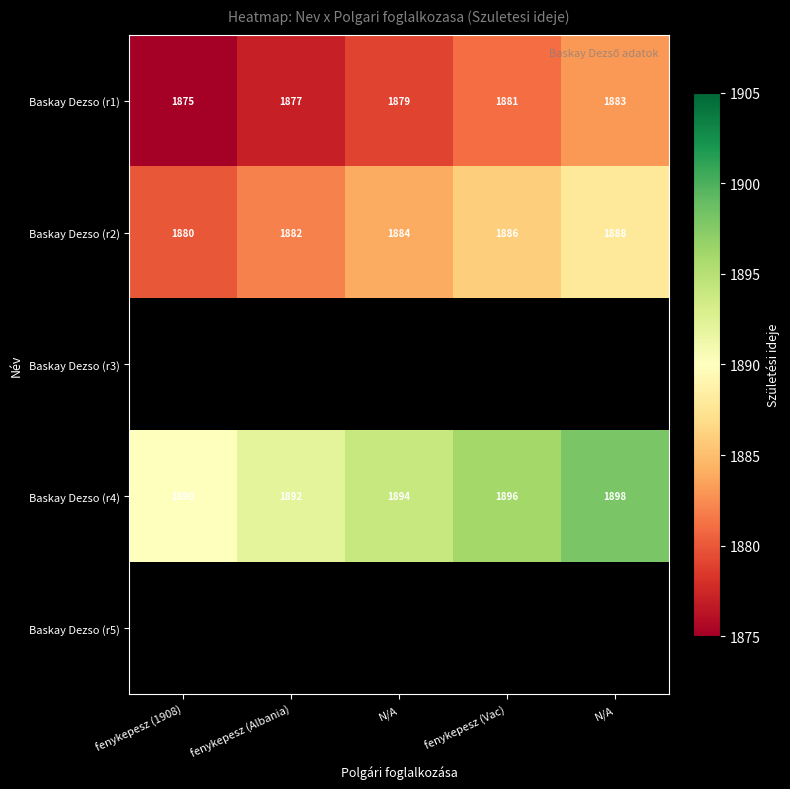

What is the sum of the Baskay Dezso (r1) values at fenykepesz (Albania) and fenykepesz (1908)?

3752.0